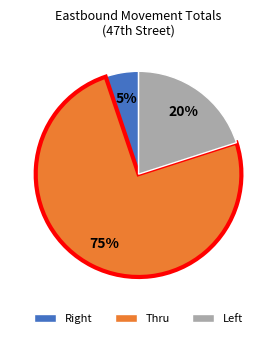

To the nearest percent, what is the average slice percentage?

33%